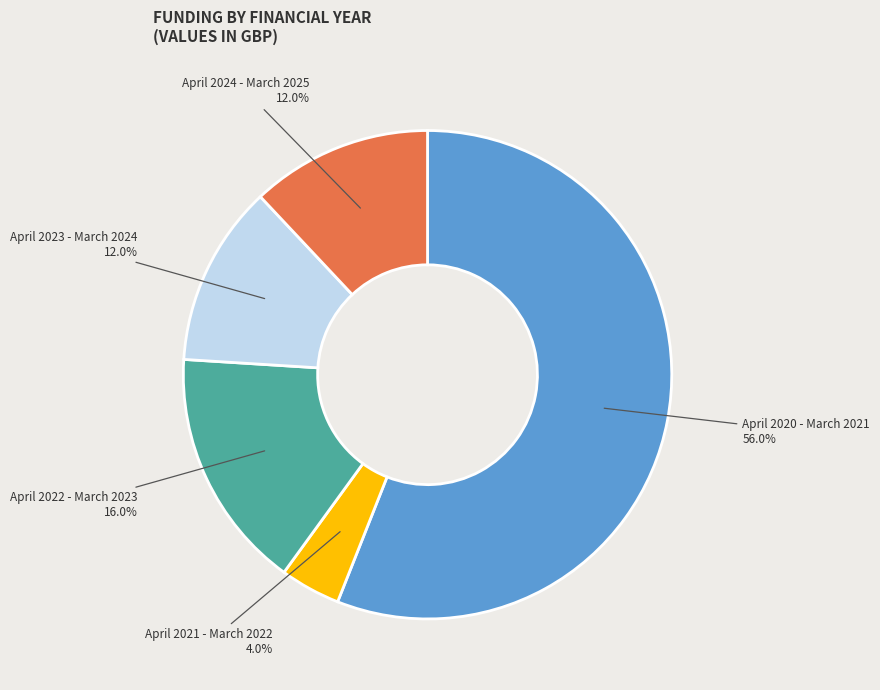

Is there any slice that represents more than half of the pie?

Yes